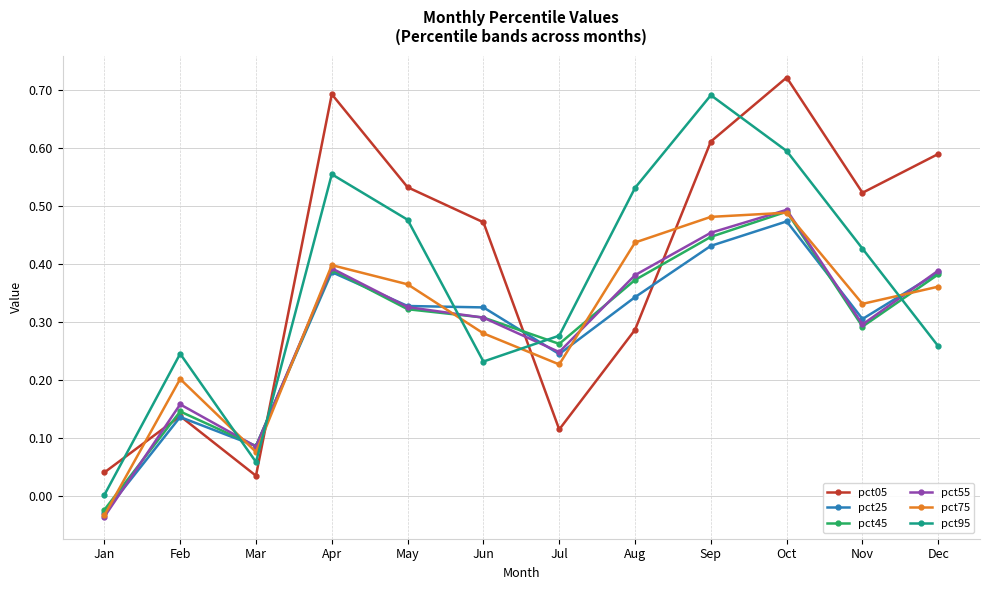

How many data points in pct45 are less than 0?

1